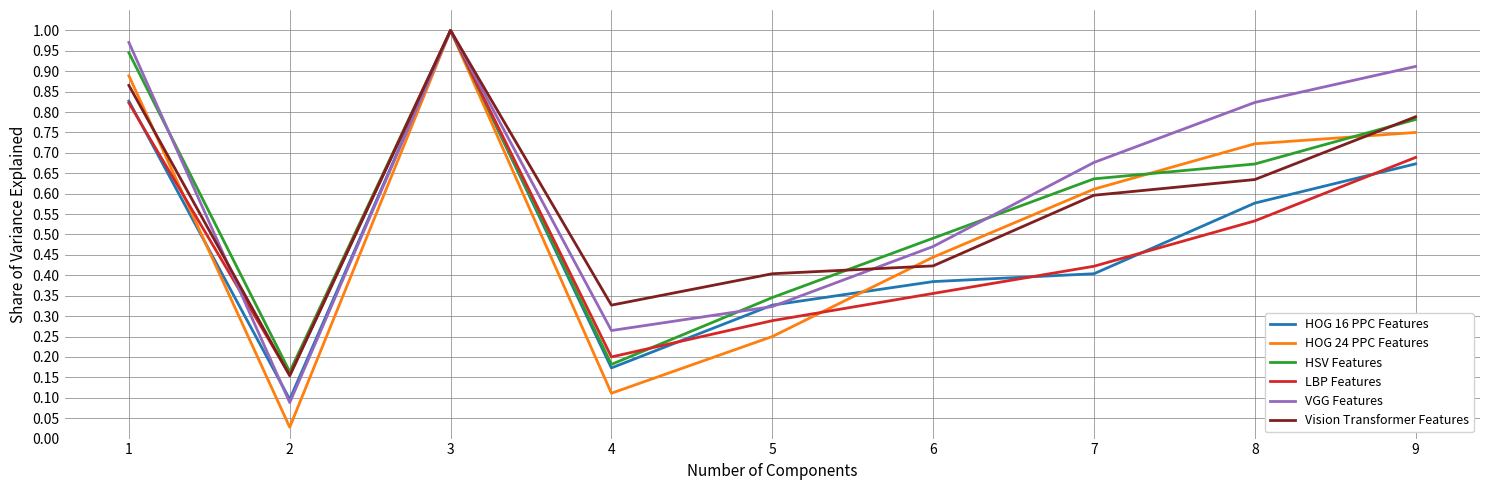

What are all the series names shown in the legend?

HOG 16 PPC Features, HOG 24 PPC Features, HSV Features, LBP Features, VGG Features, Vision Transformer Features